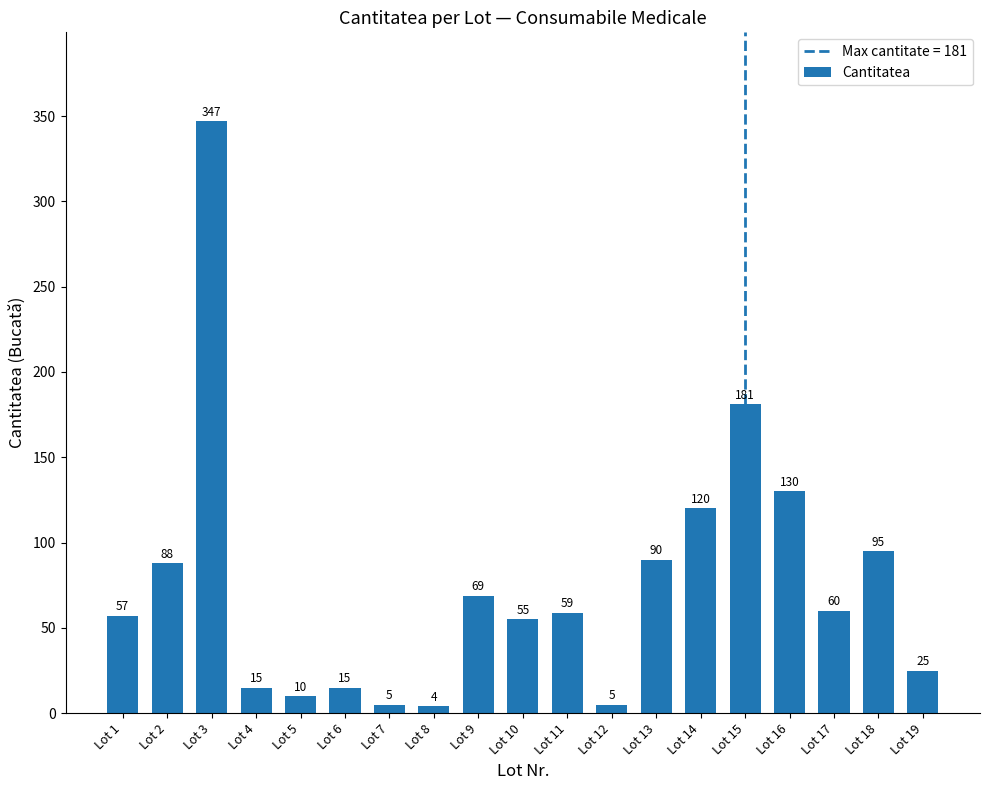

What is the difference between the values at Lot 12 and Lot 16?

125